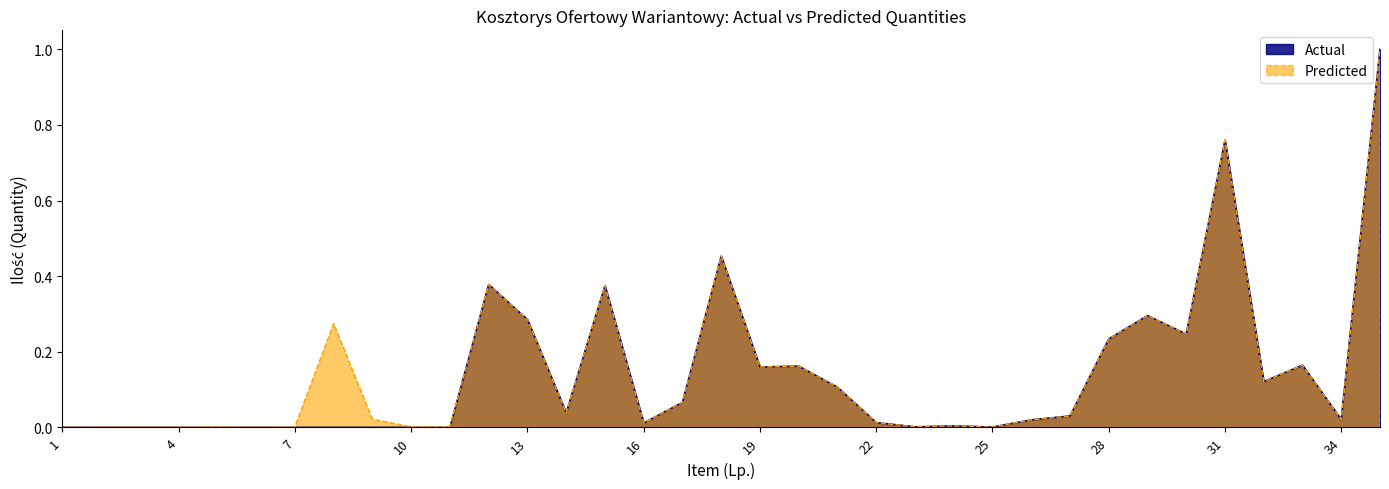

Which has a higher value, 29 or 11?

29